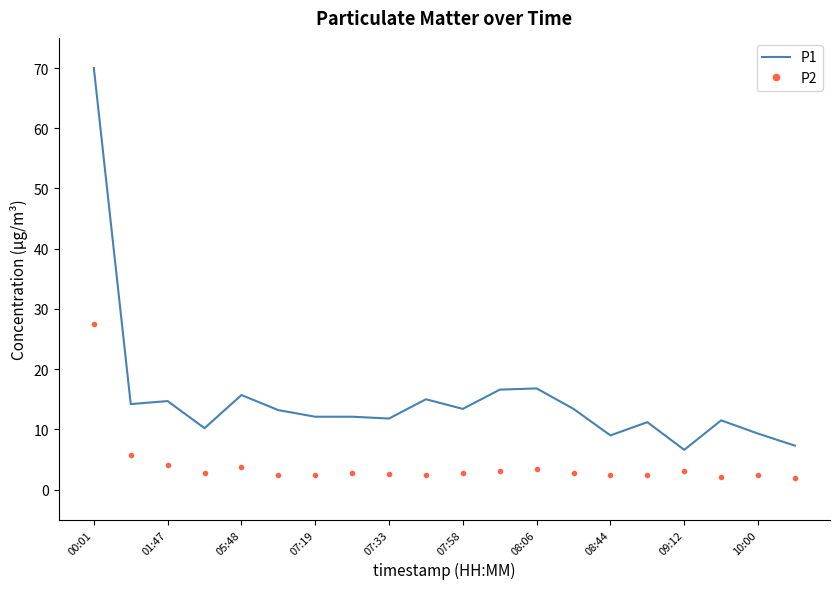

Which series has the widest spread of values?

P1